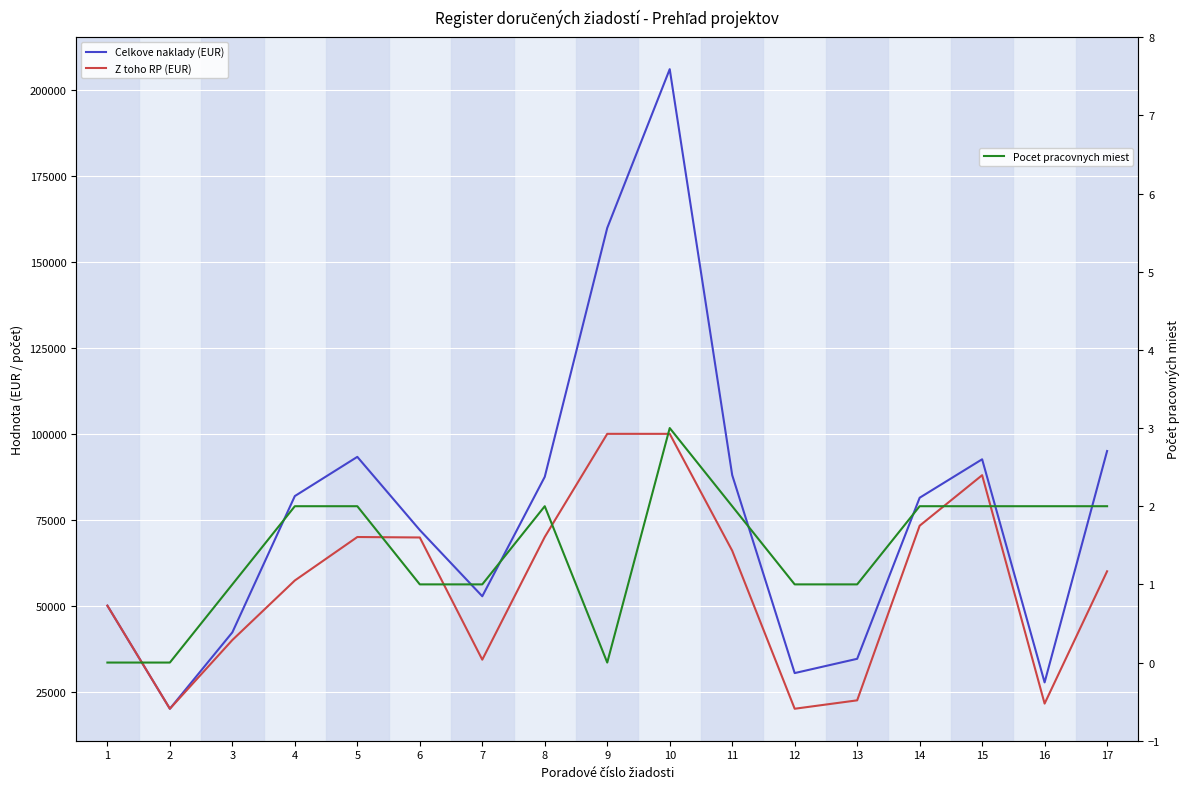

List the labels in order of Celkove naklady (EUR) value, largest first.

10, 9, 17, 5, 15, 11, 8, 4, 14, 6, 7, 1, 3, 13, 12, 16, 2